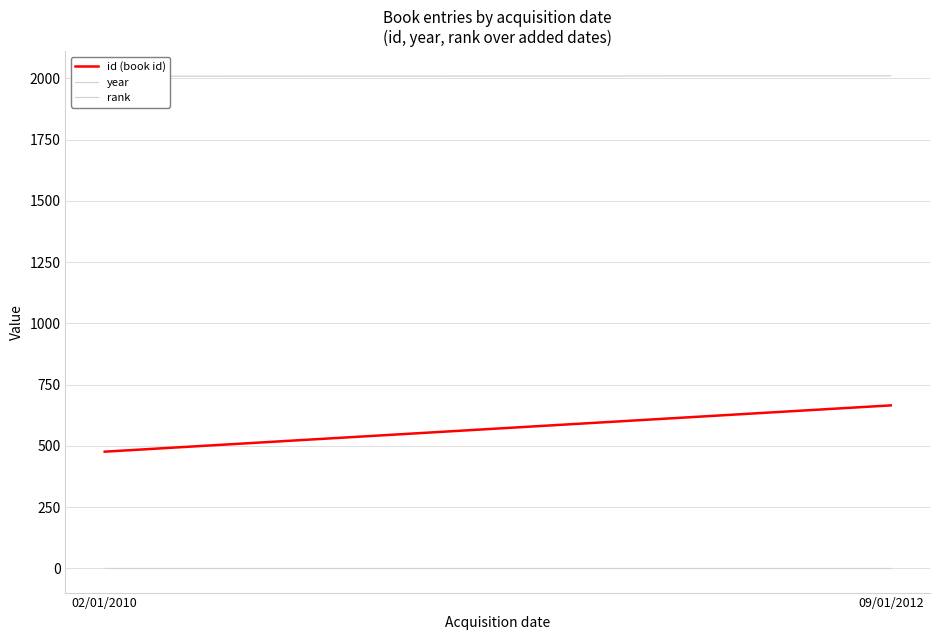

How many lines are shown in the chart?

3